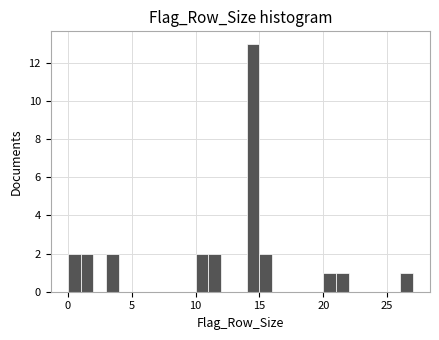

Around what value on the x-axis is the tallest bar? Give the approximate position of its centre, as read against the axis.

14.5